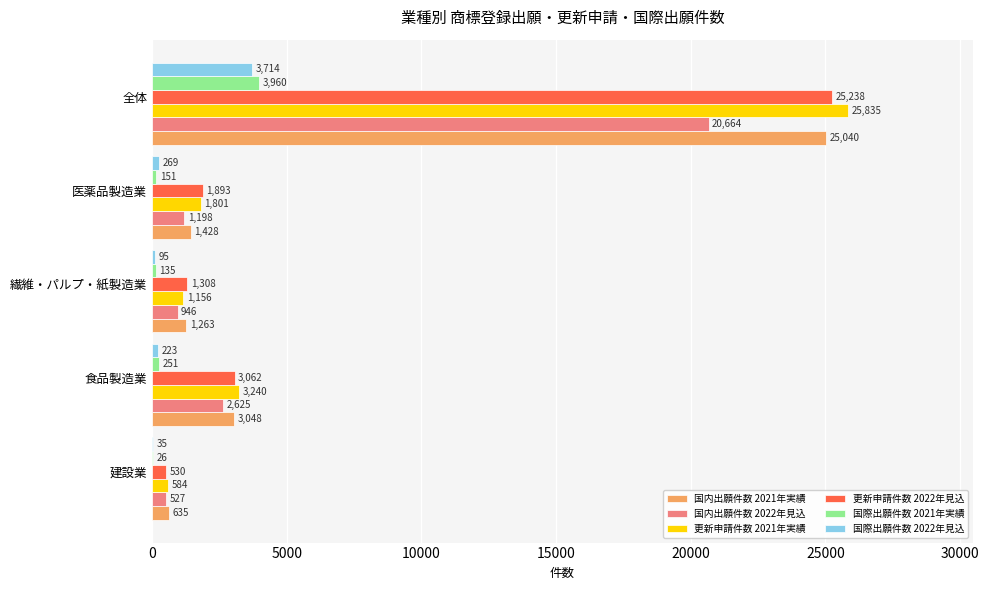

What is the total value across all series at 繊維・パルプ・紙製造業?

4903